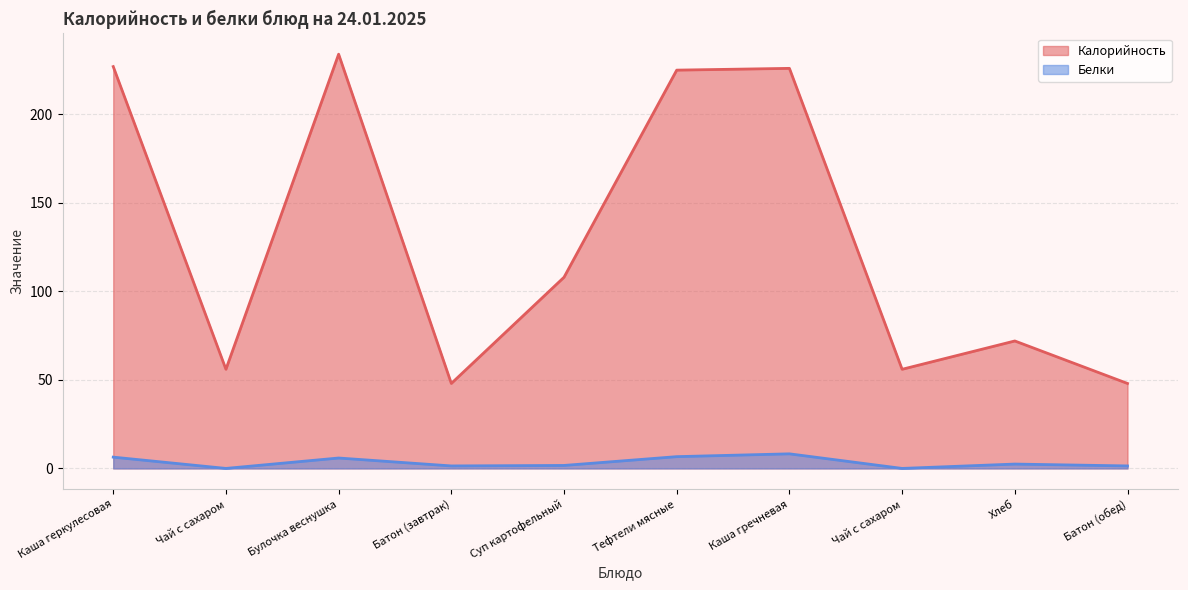

Reading left to right, transcribe all the data shown in this chart.

Калорийность: 227.0	56.0	234.0	48.0	108.0	225.0	226.0	56.0	72.0	48.0
Белки: 6.4	0.0	5.9	1.4	1.7	6.7	8.2	0.0	2.5	1.4